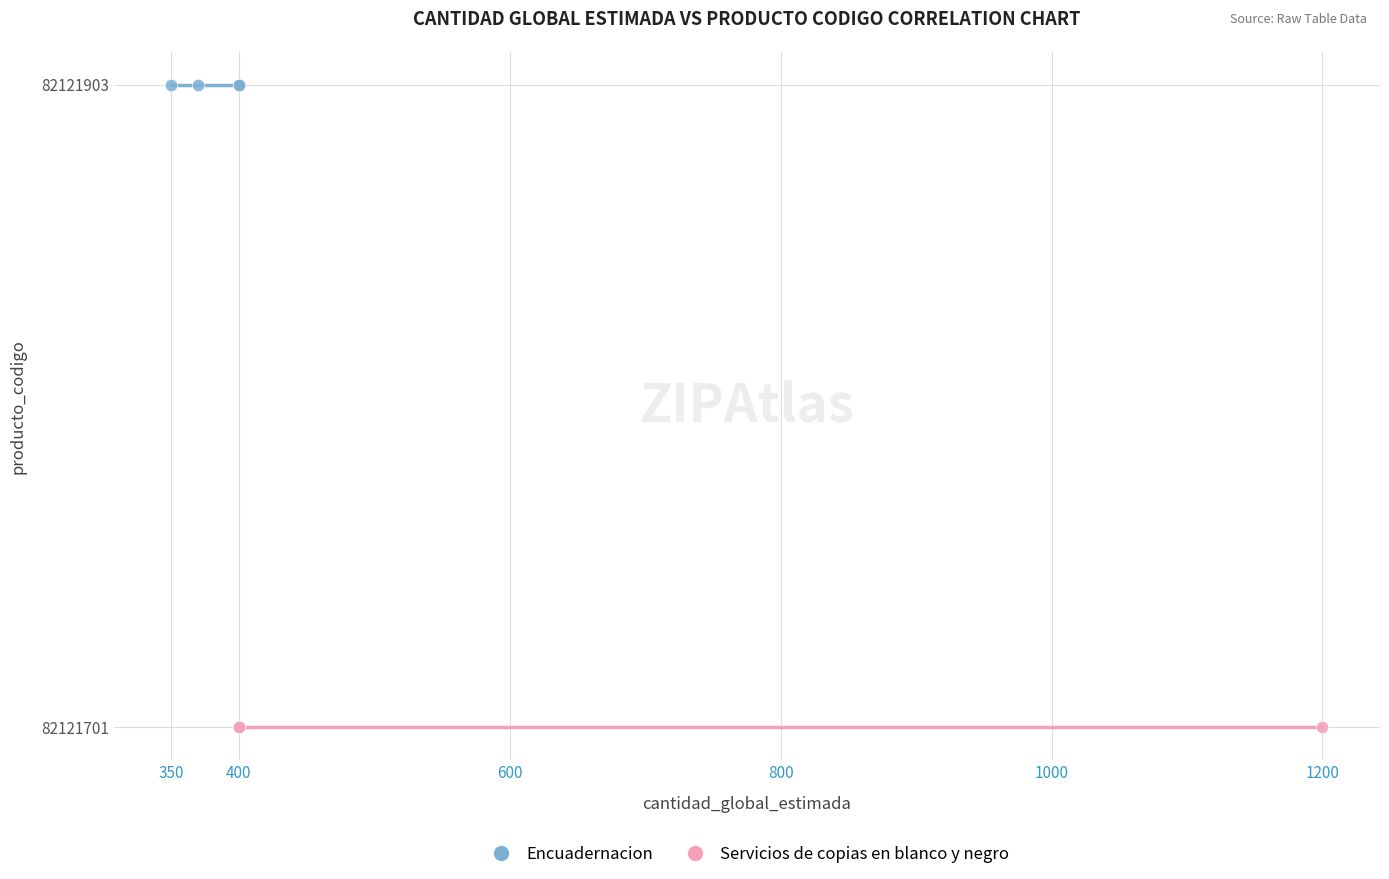

Which series contains the highest Y value?

Encuadernacion